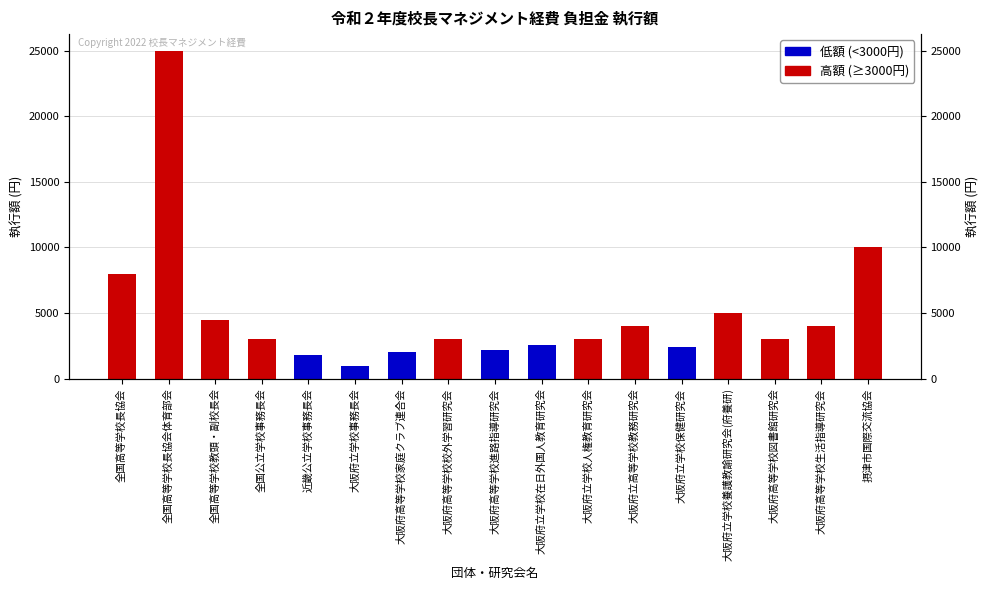

Is it true that the value at 大阪府高等学校家庭クラブ連合会 is 1202?

False